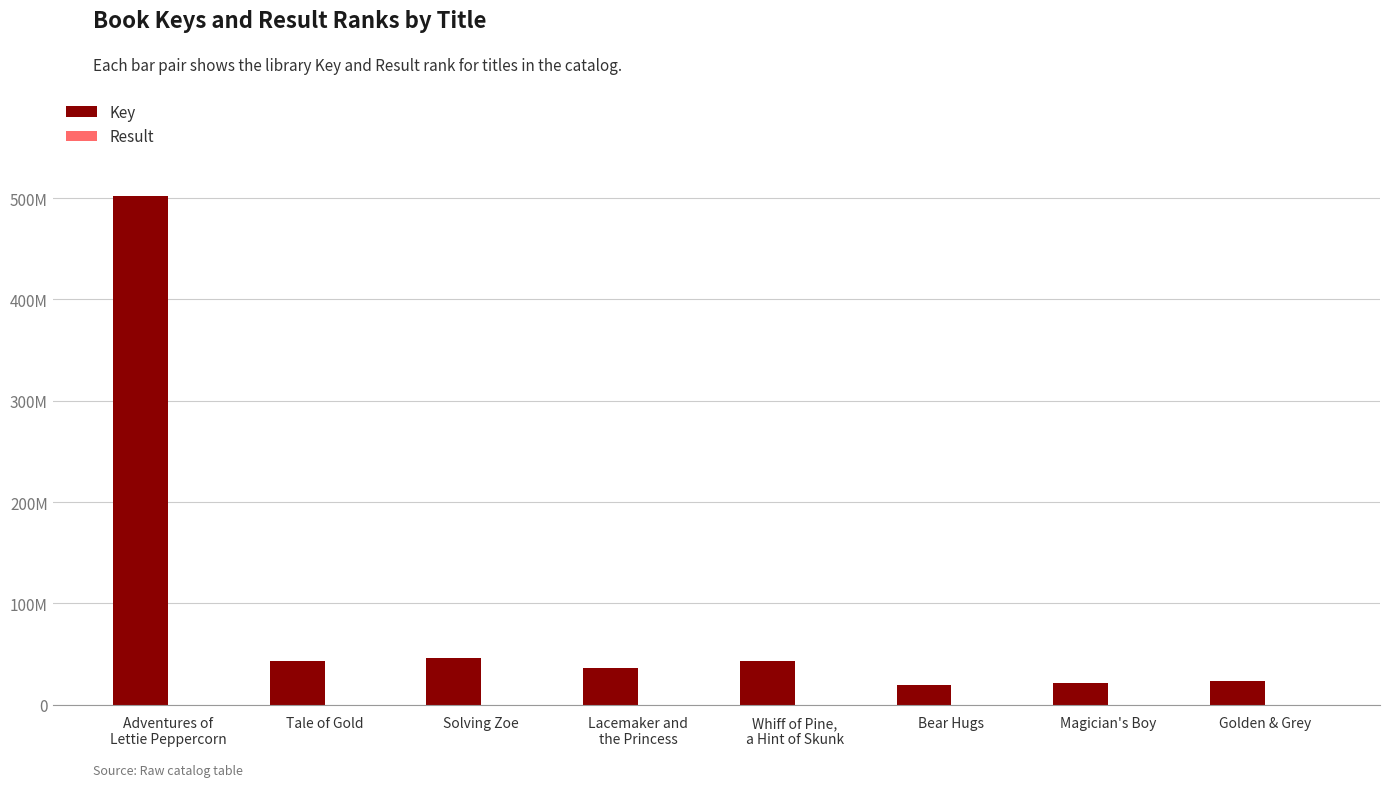

Does the chart contain stacked bars?

No